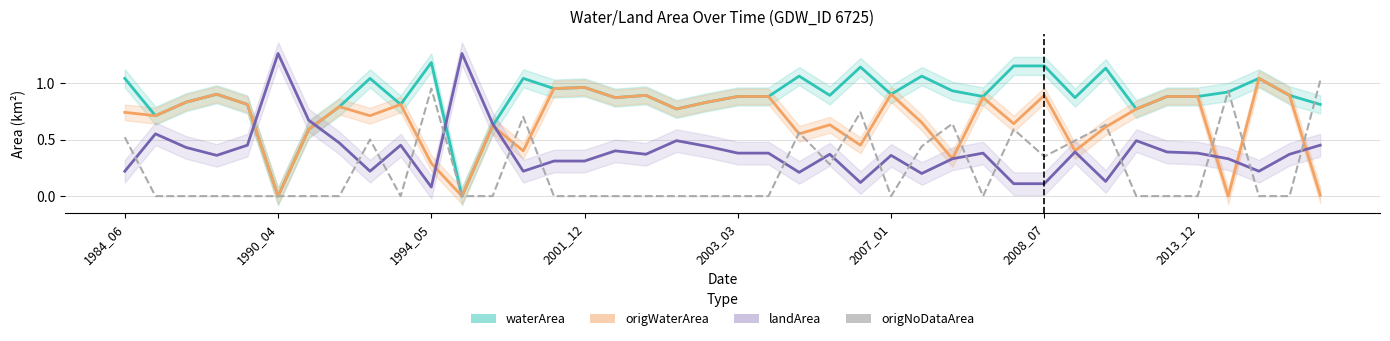

Which series has the widest spread of values?

waterArea